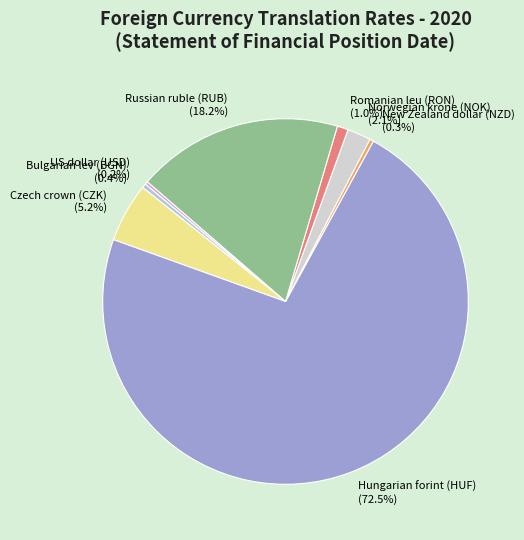

What is the largest slice in the pie chart?

Hungarian forint (HUF)